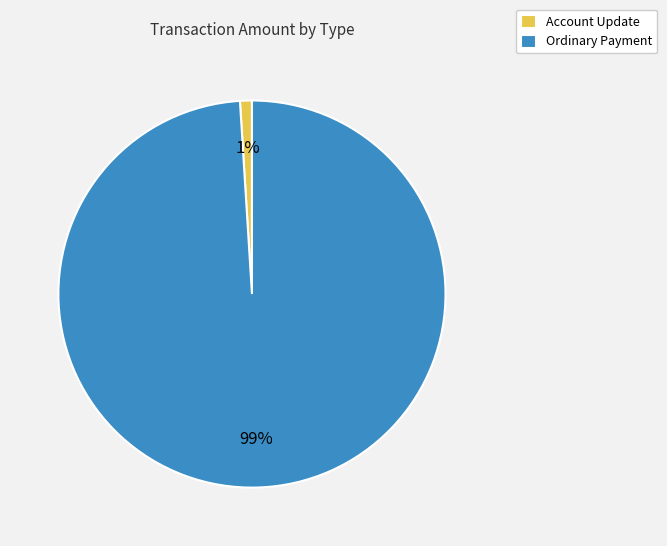

How many slices are in this pie chart?

2